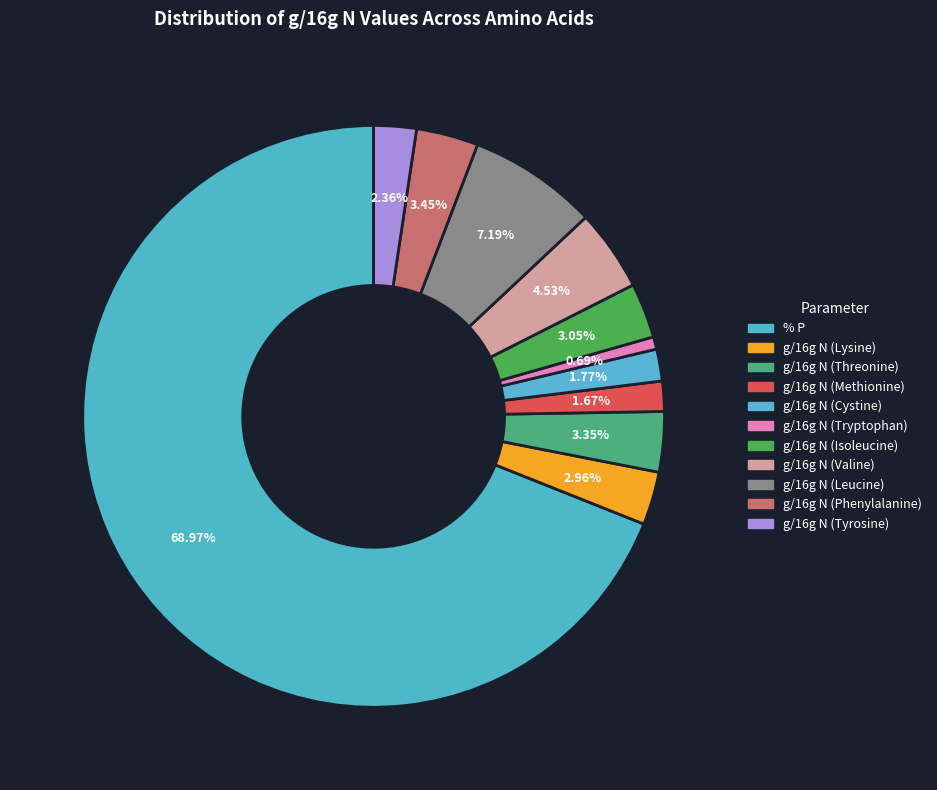

Count the number of slices in the pie.

11